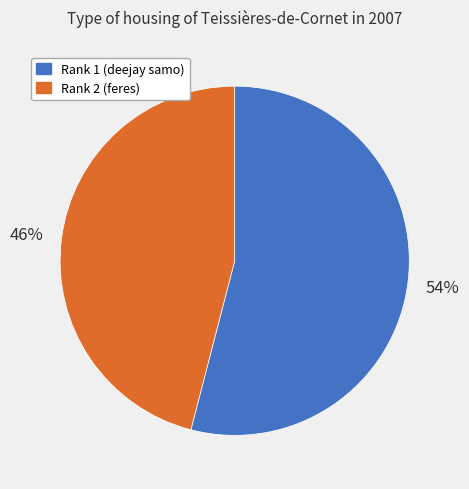

To the nearest percent, what is the average slice percentage?

50%